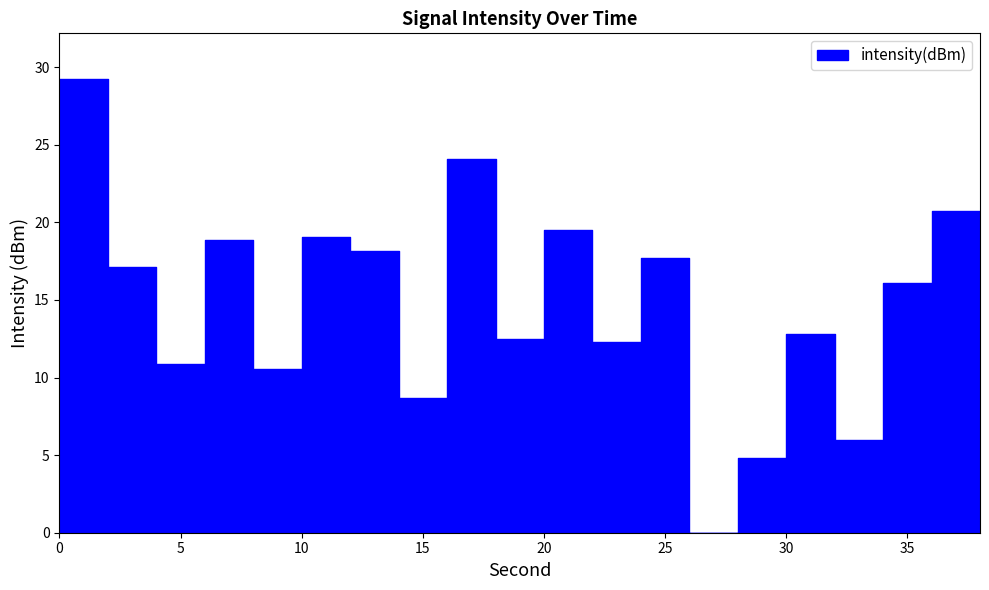

What is the maximum value shown in the chart?

29.2